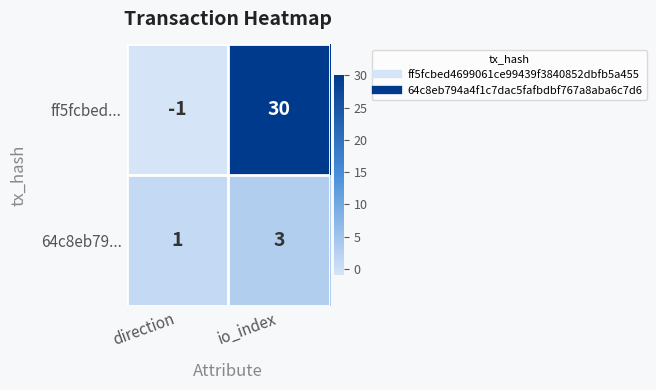

At which label is ff5fcbed... closest to 14?

direction